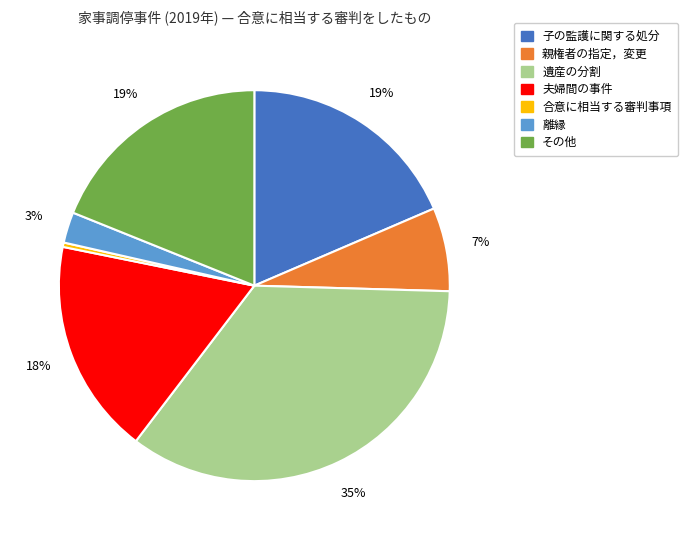

Is there any slice that represents more than half of the pie?

No